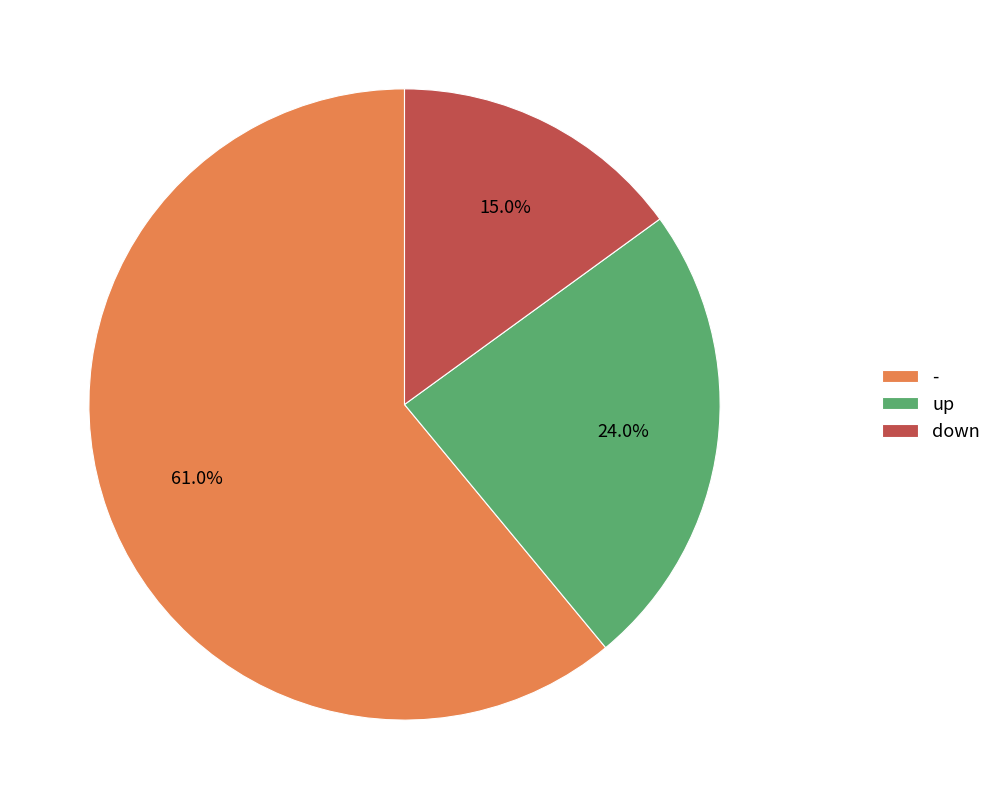

To the nearest percent, what portion does - represent?

61%